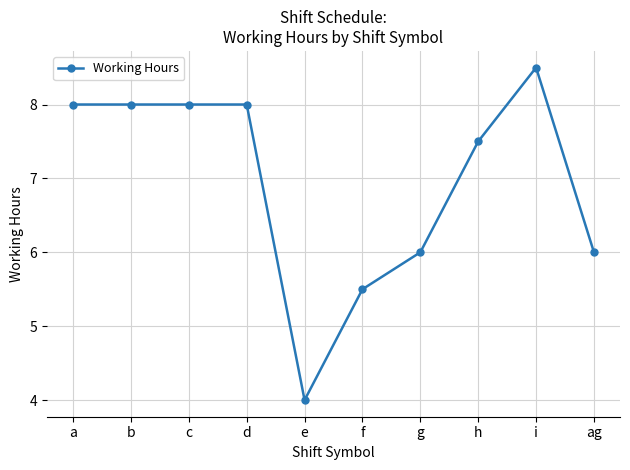

What is the label of the 2nd point from the left?

b